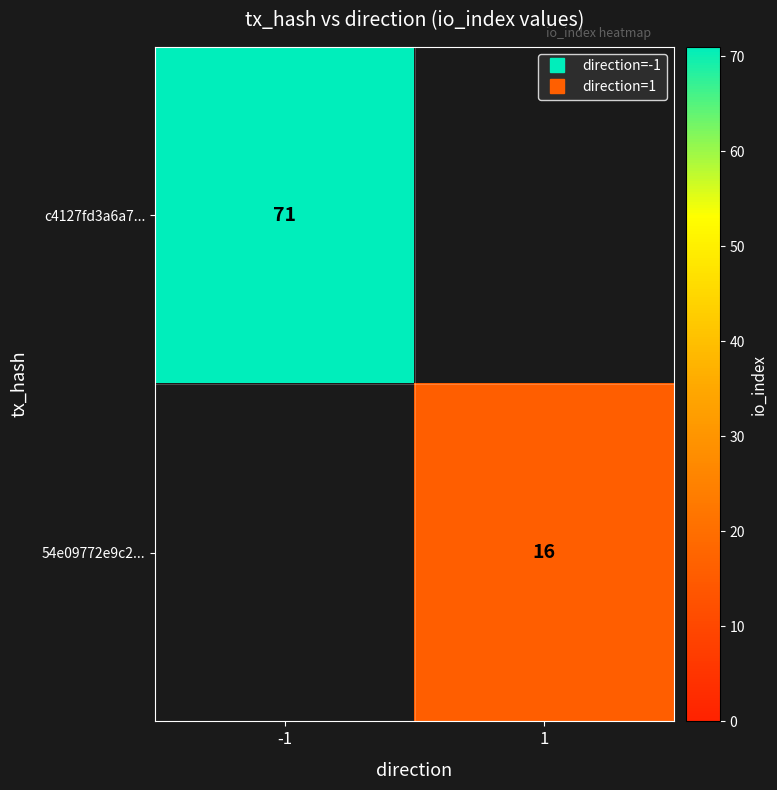

Count the number of categories in the chart.

2